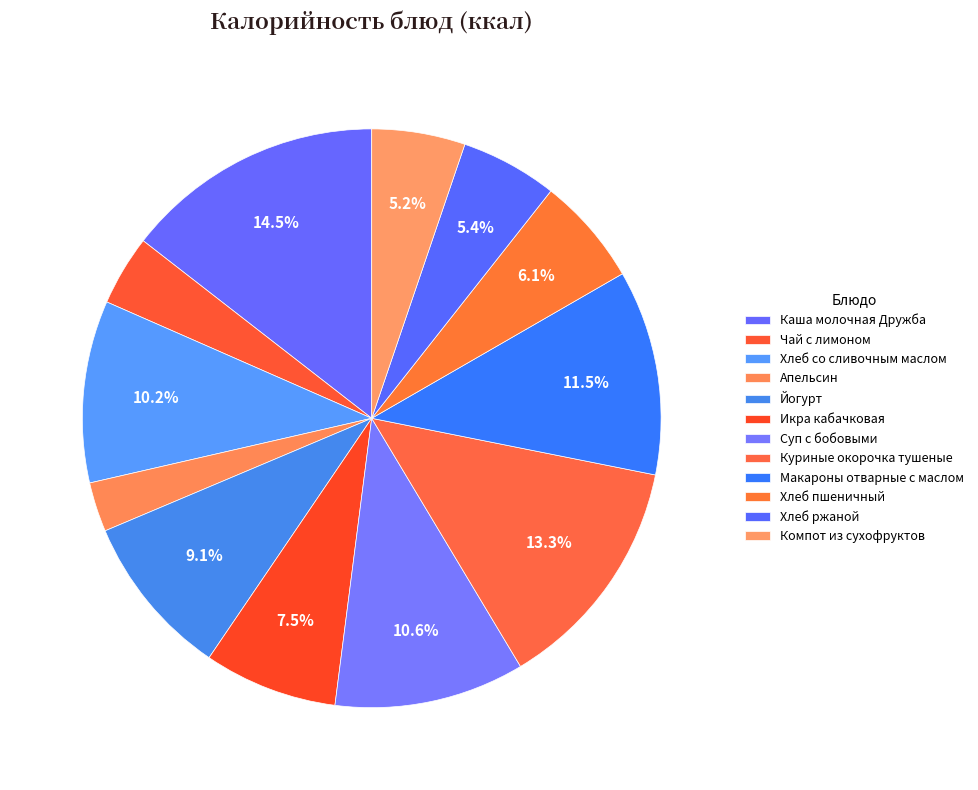

Count the number of slices in the pie.

12